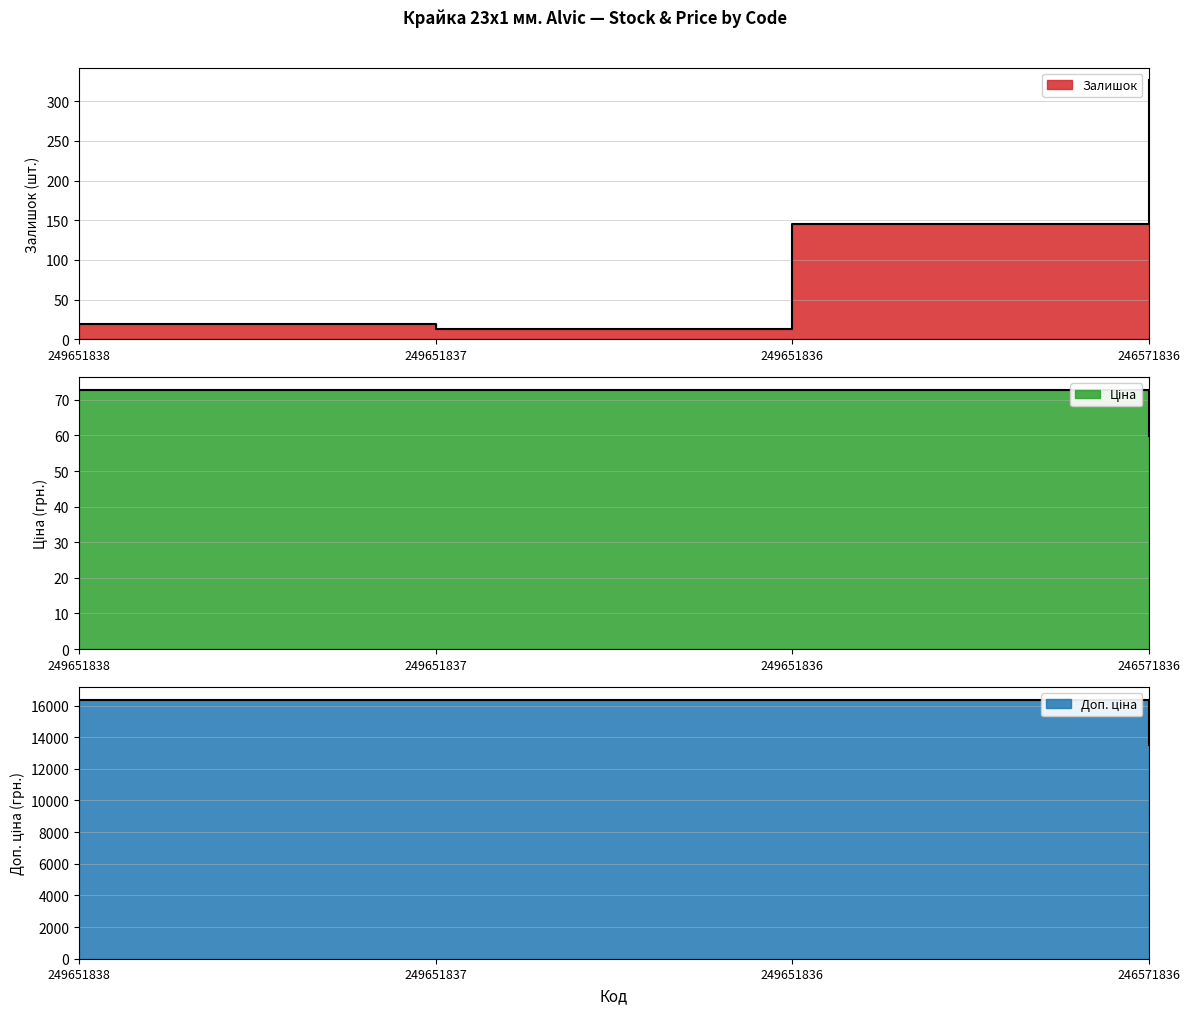

What is the sum of the Доп. ціна values at 246571836 and 249651838?

29859.8